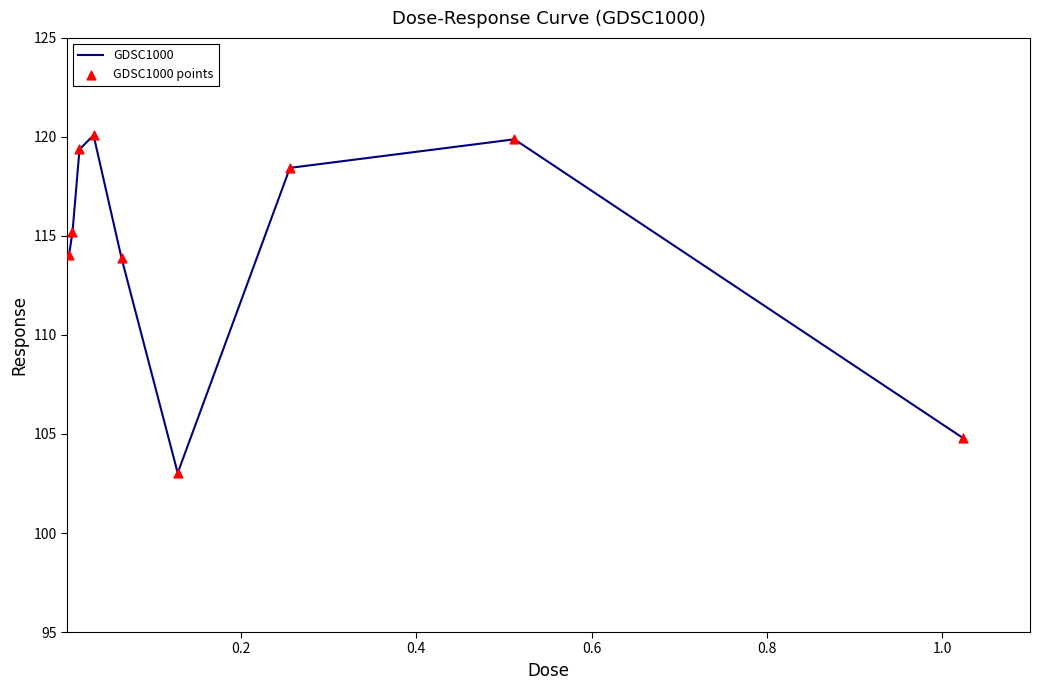

What is the difference between the maximum and minimum values?

17.1